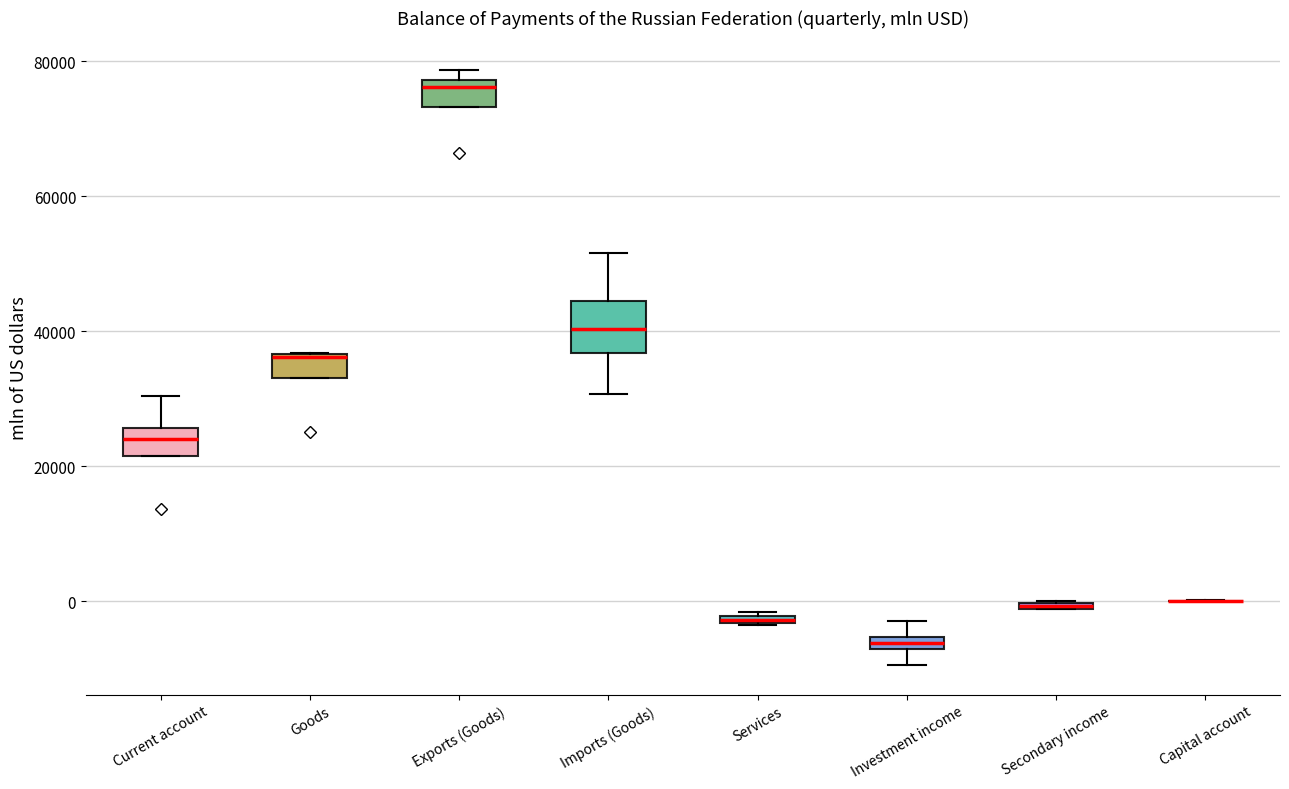

Comparing the boxes themselves (not the whiskers), which one is the tallest?

Imports (Goods)